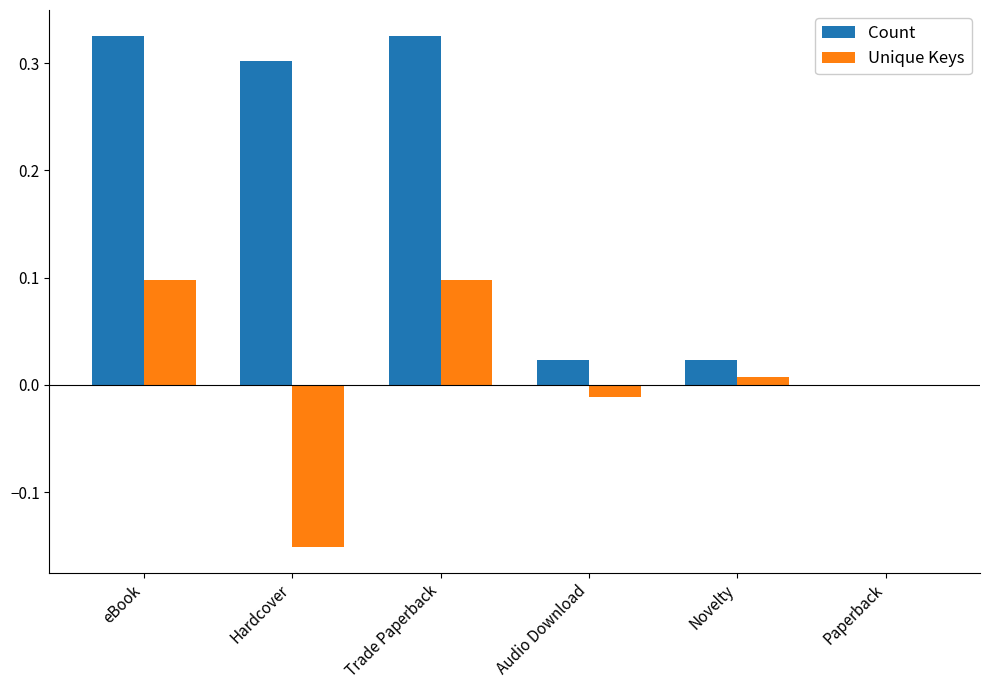

The value of Unique Keys at Audio Download is -0.0. True or false?

True